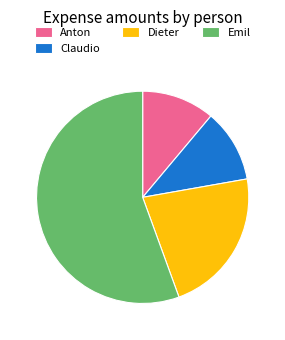

Do Emil and Claudio together represent more than half of the pie?

Yes